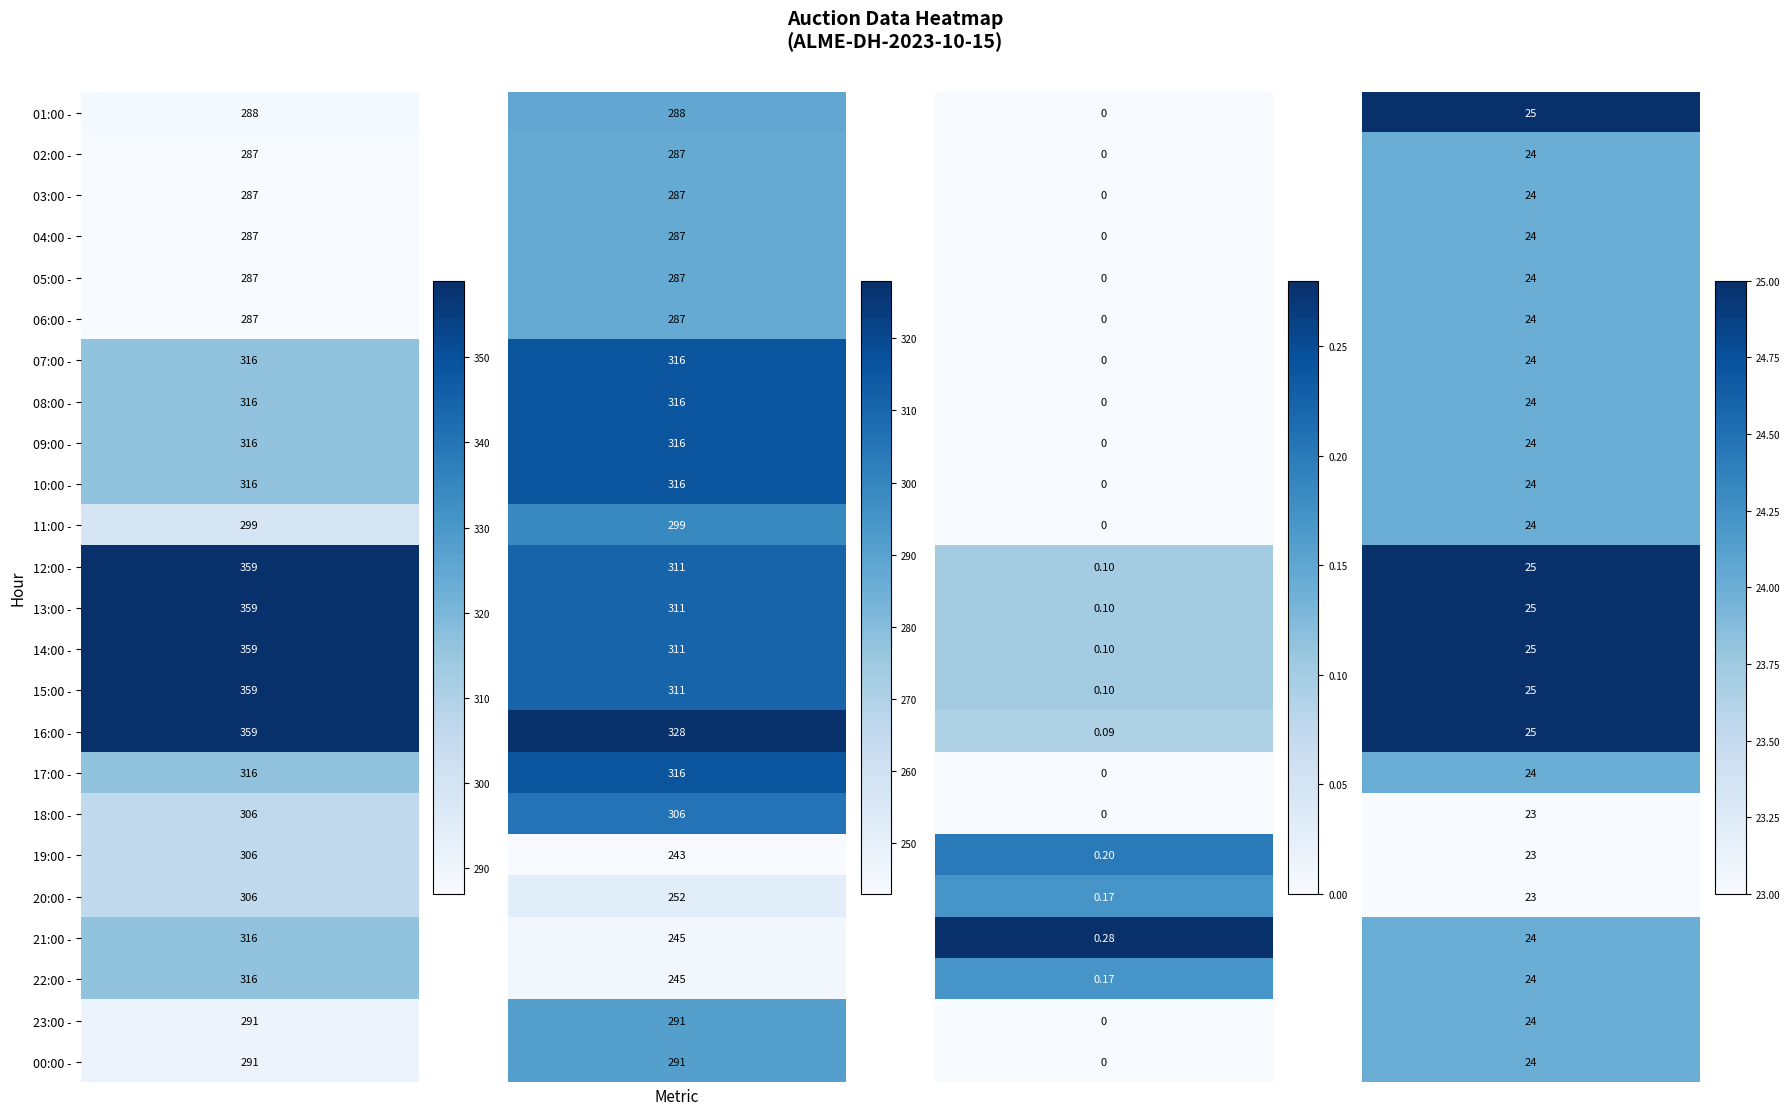

Rank the series at 2 from lowest to highest value.

01:00, 02:00, 03:00, 04:00, 05:00, 06:00, 07:00, 08:00, 09:00, 10:00, 11:00, 17:00, 18:00, 23:00, 00:00, 16:00, 12:00, 13:00, 14:00, 15:00, 20:00, 22:00, 19:00, 21:00